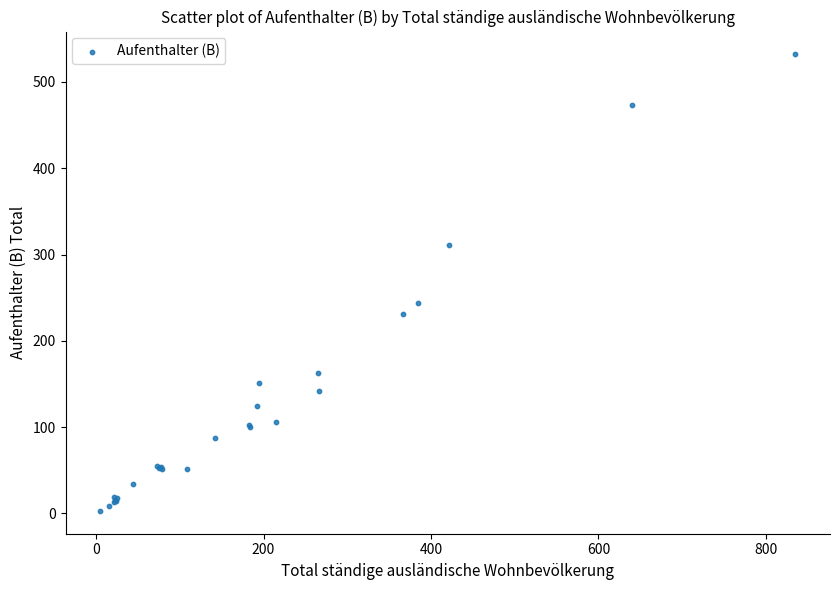

What Y value in the scatter plot is closest to 267?

244